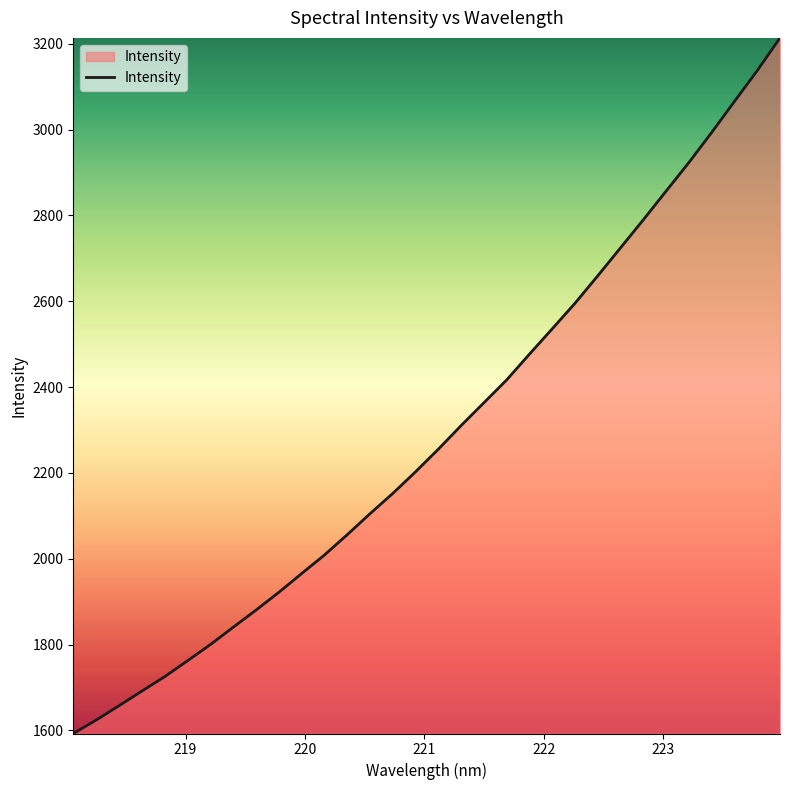

What is the greatest value displayed?

3213.5